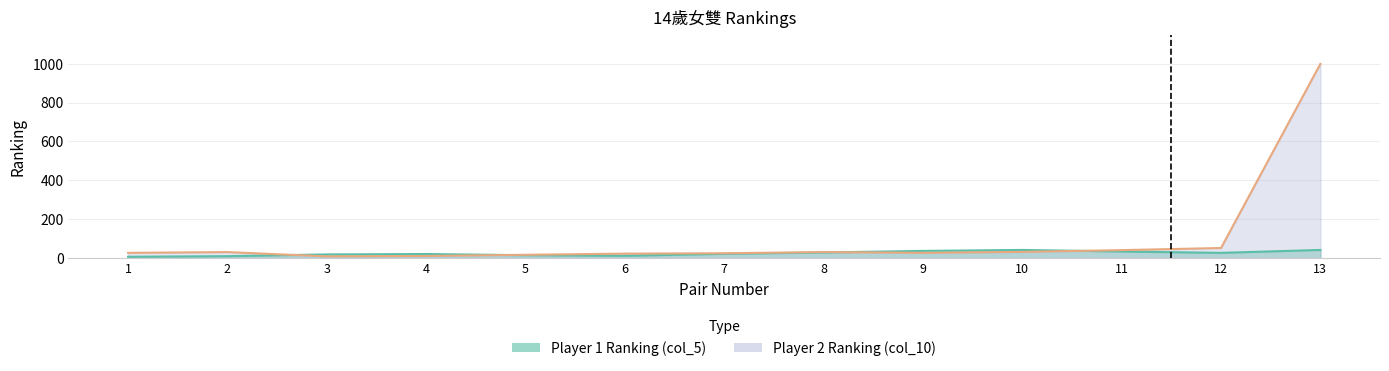

Between which two adjacent categories do col_5 and col_10 first intersect?

2 and 3